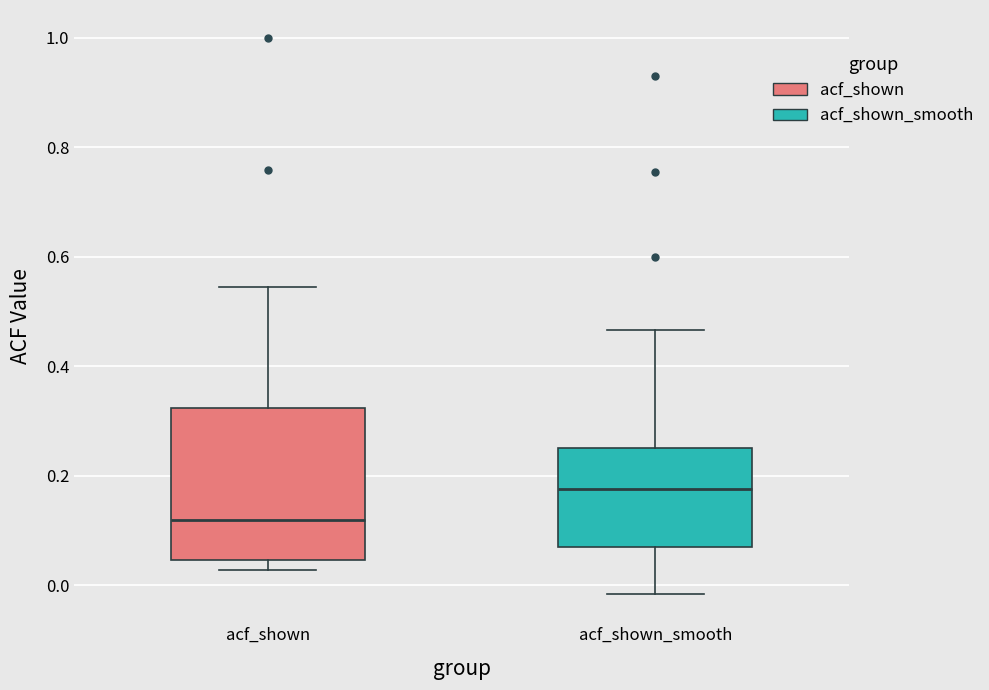

Where does the lower whisker of the box for acf_shown_smooth end on the y-axis? The values are not printed on the chart, so give them approximately, as read against the axis.

-0.02